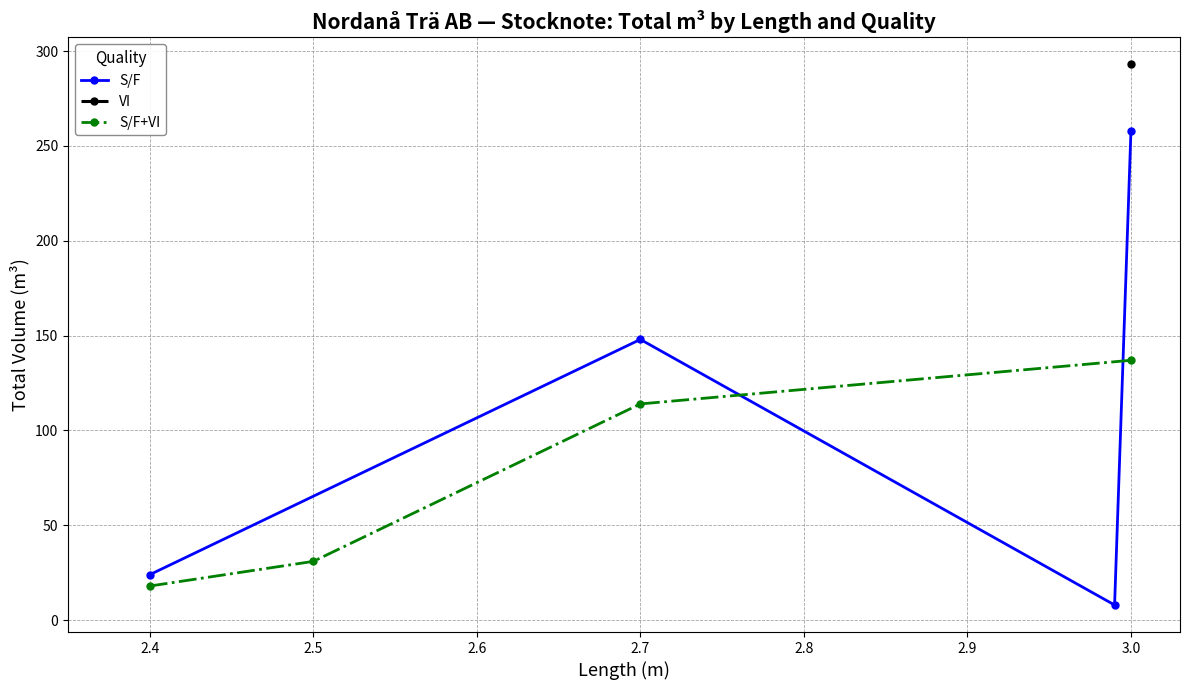

Count the S/F+VI values in the range 31 to 137.

3